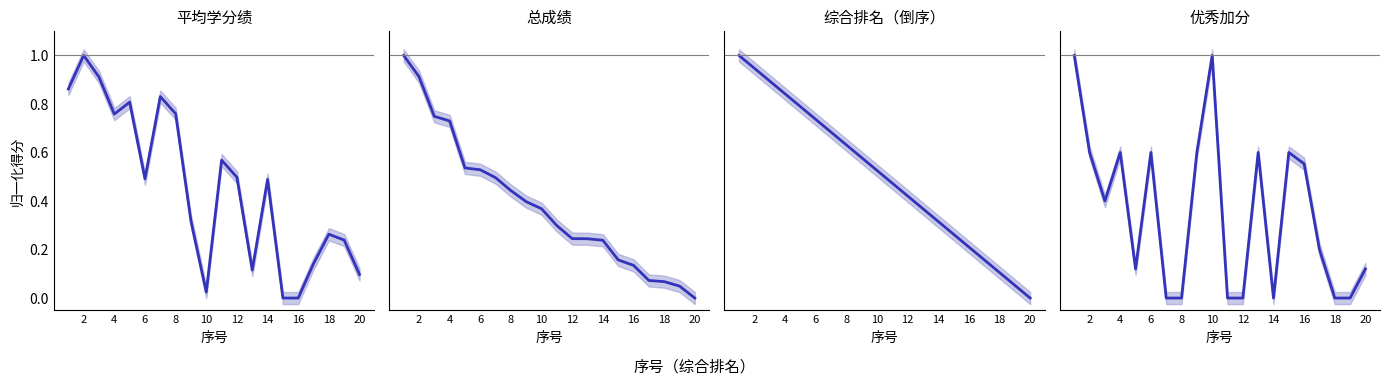

True or false: 平均学分绩 and 优秀加分 cross at least once.

True